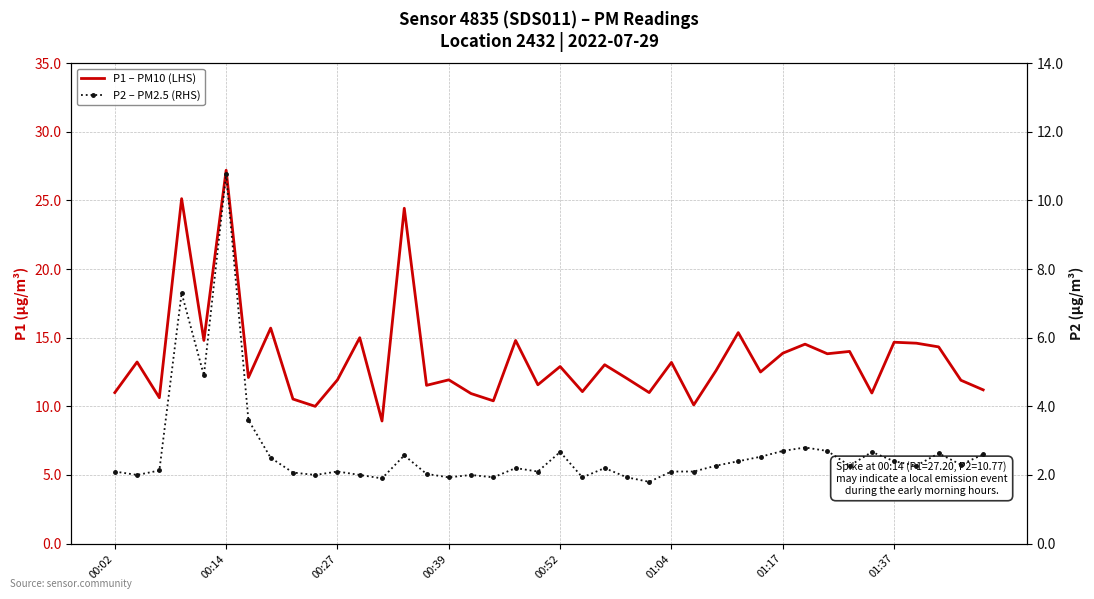

Which category has the lowest value across all series?

24